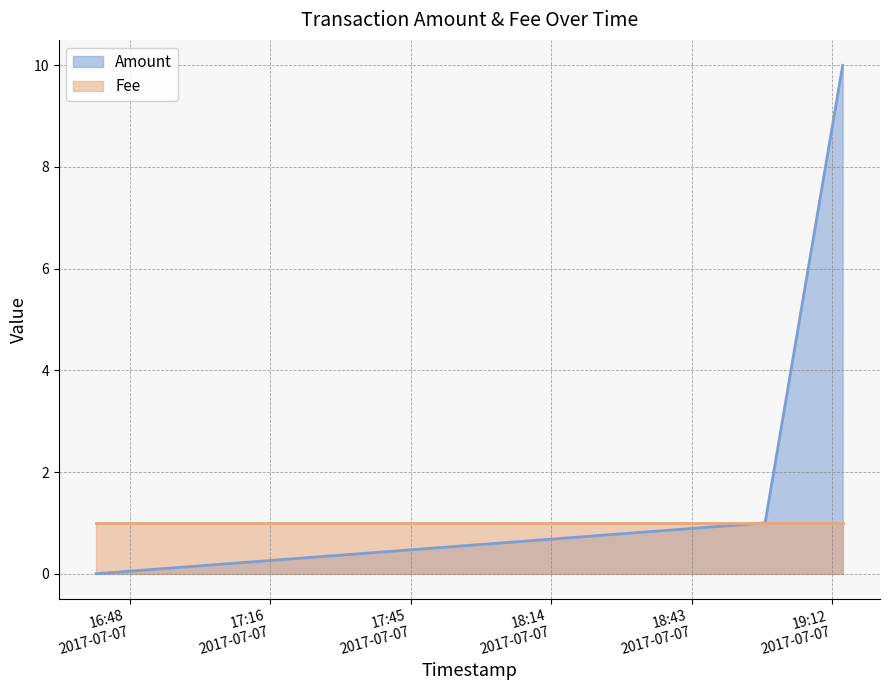

Which label corresponds to the largest value in the chart?

2017-07-07 19:14:08